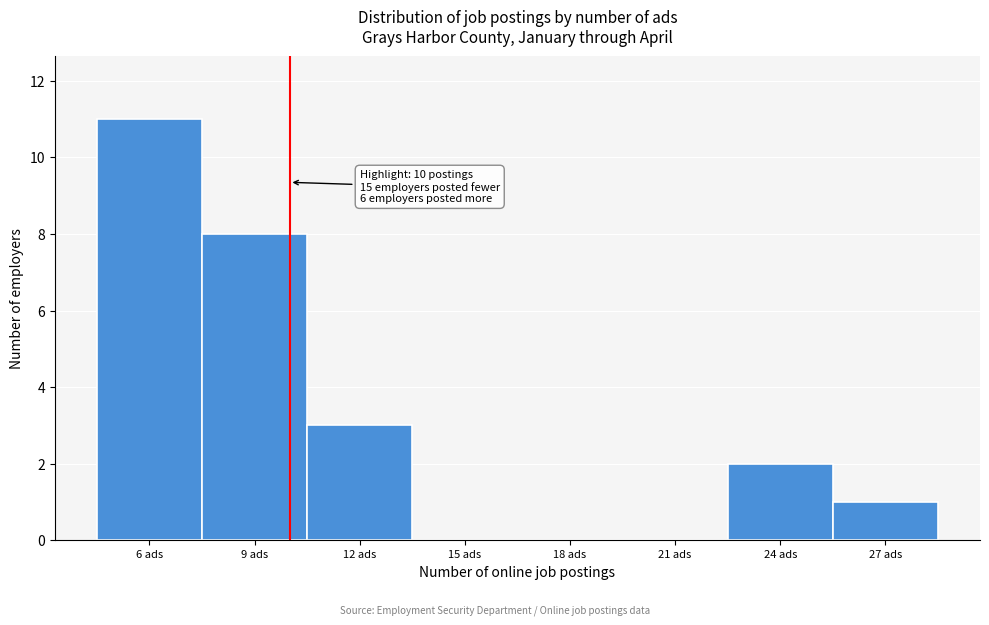

Which range on the x-axis has the tallest bar?

4.5 to 7.5